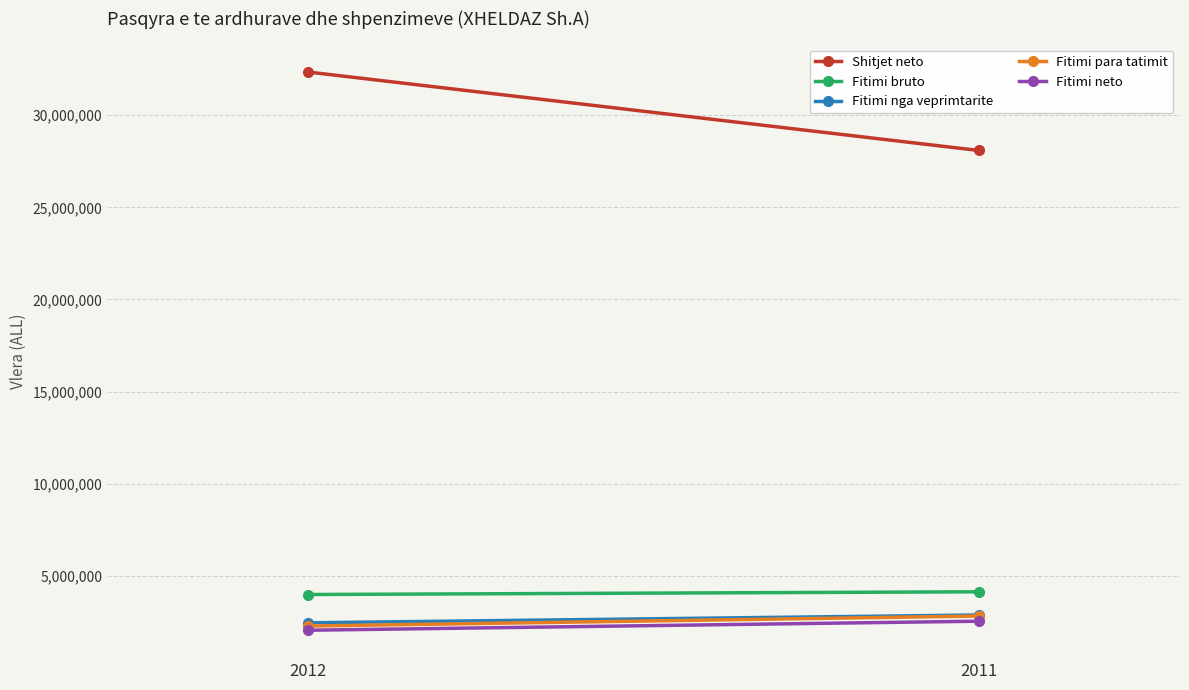

How many Fitimi nga veprimtarite values are between 2441930 and 2865712?

2